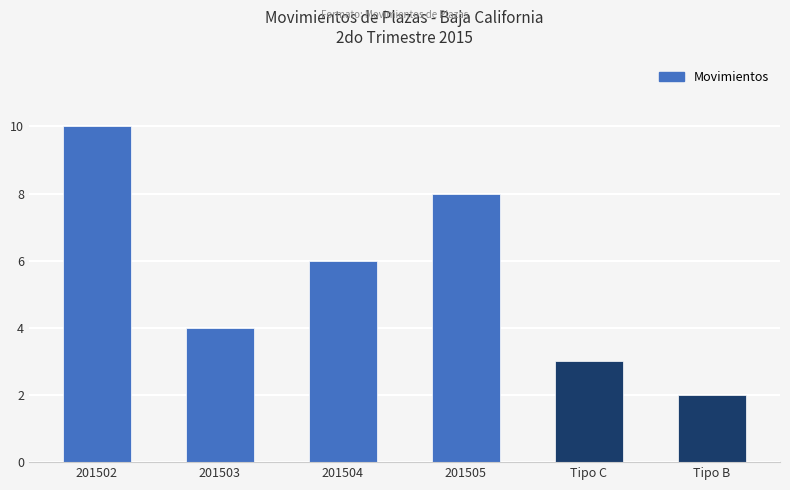

At which label is the value closest to 6?

201504